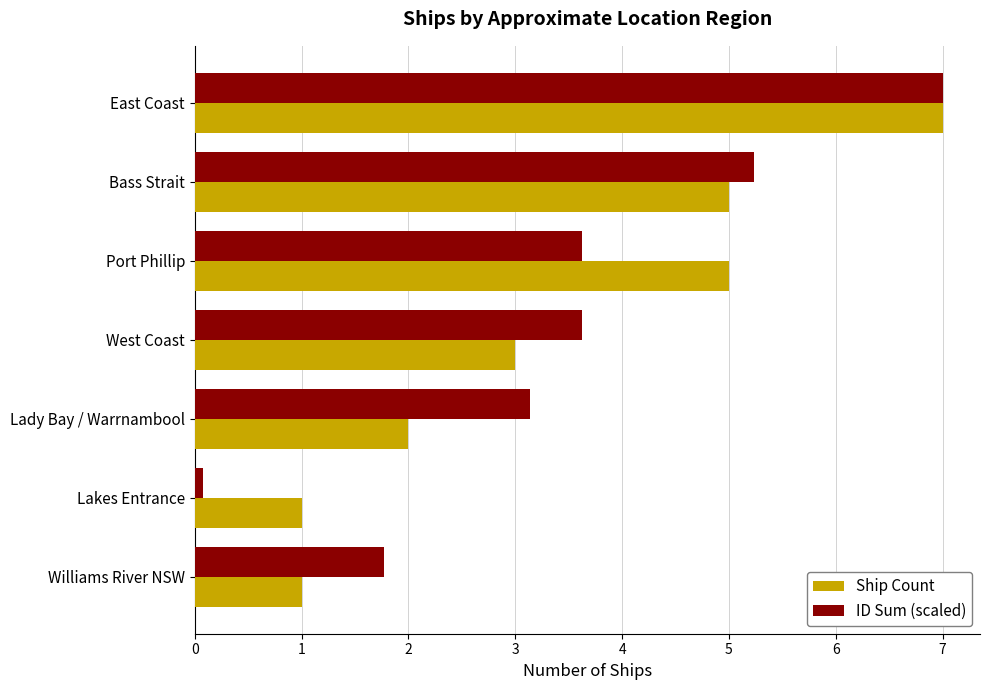

Between Bass Strait and Port Phillip, which series saw the biggest shift?

ID Sum (scaled)